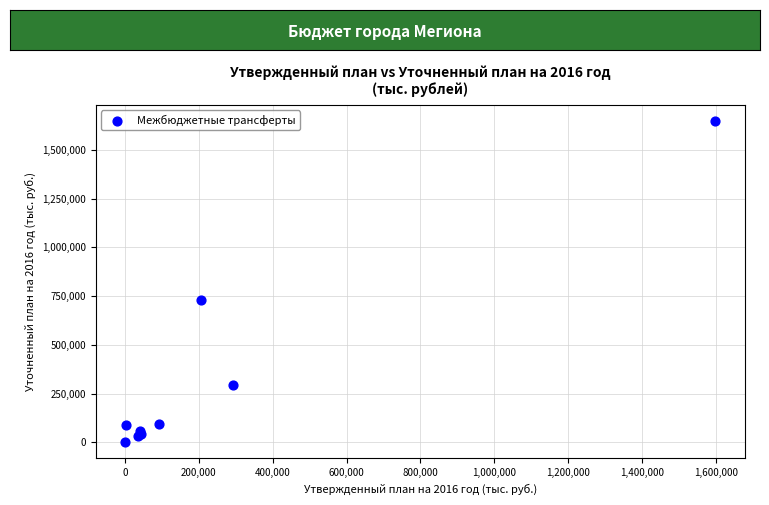

What Y value in the scatter plot is closest to 824639?

730988.2